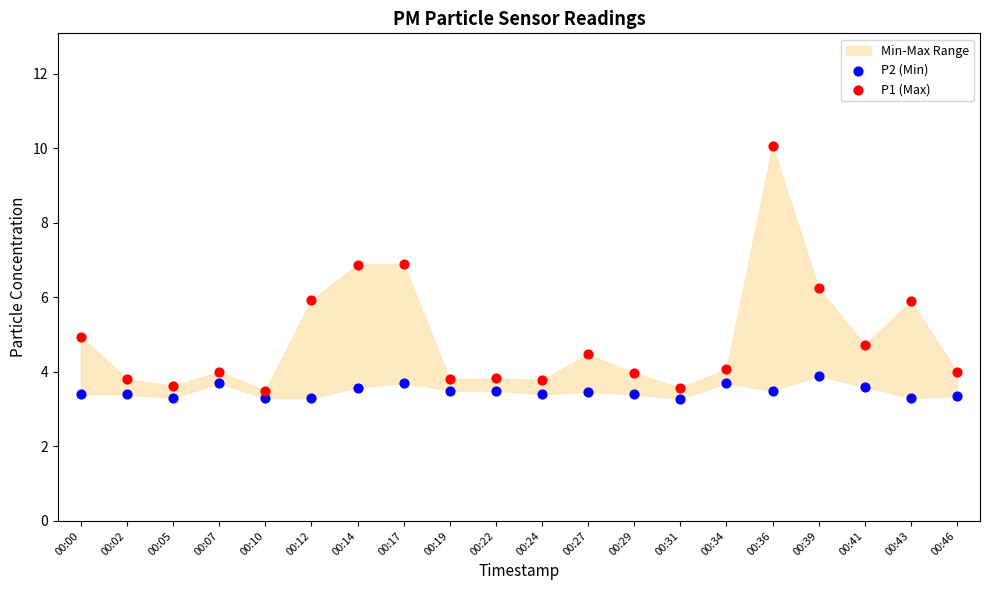

Across all data points, what is the range of Y values (max minus min)?

6.8